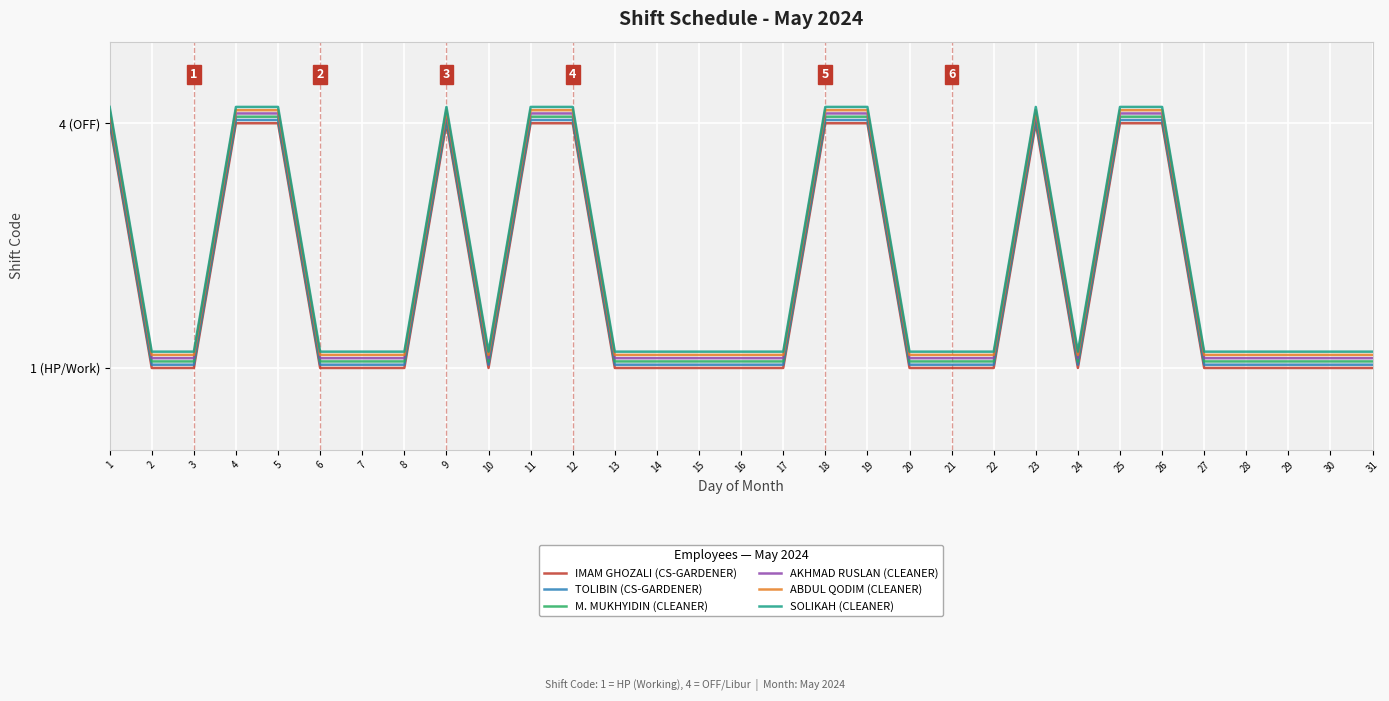

Does the chart have visible grid lines?

Yes